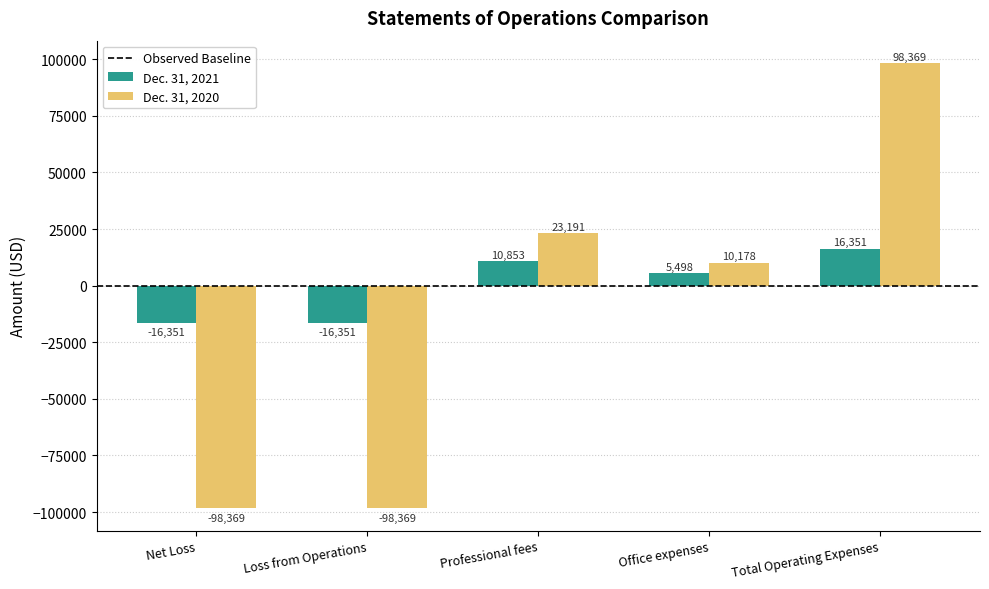

At which label does Dec. 31, 2021 first exceed 5498?

Professional fees